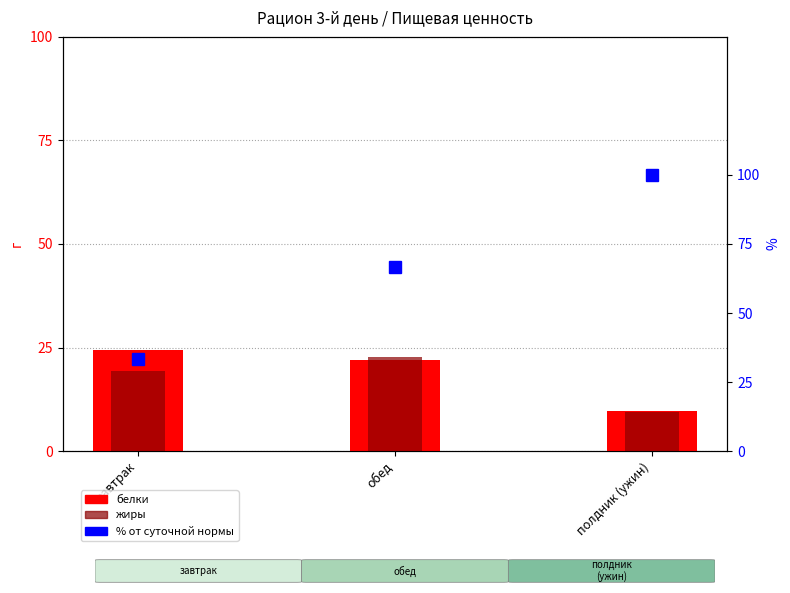

What is the total value across all series at завтрак?

77.0